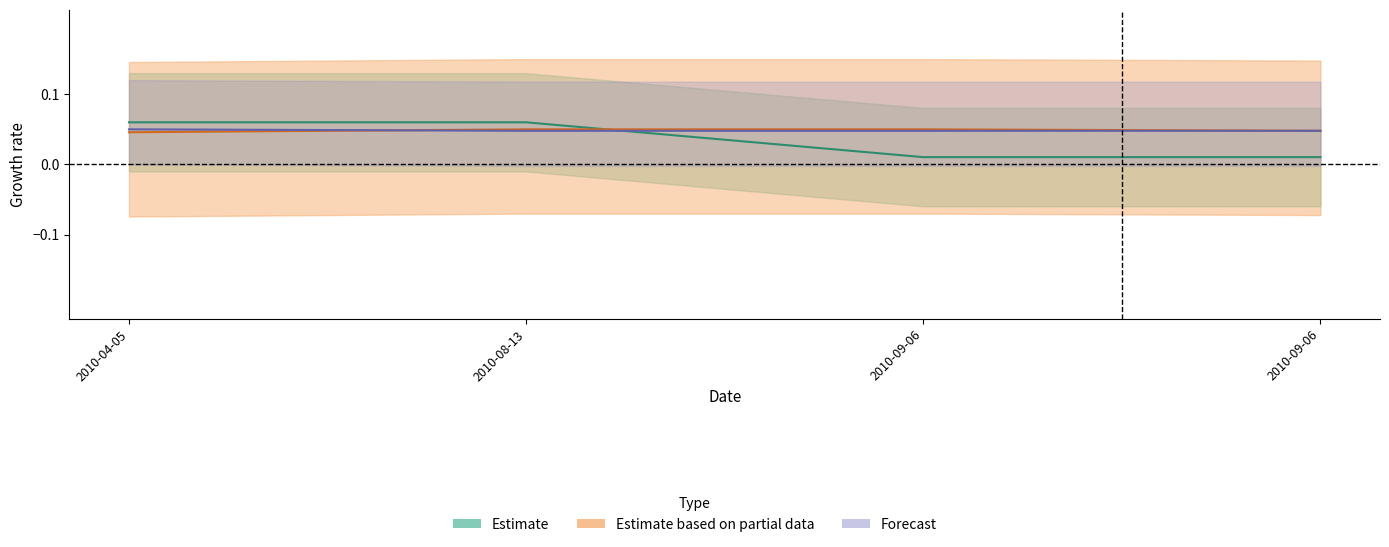

True or false: Estimate has more than 0 interior local peaks.

False